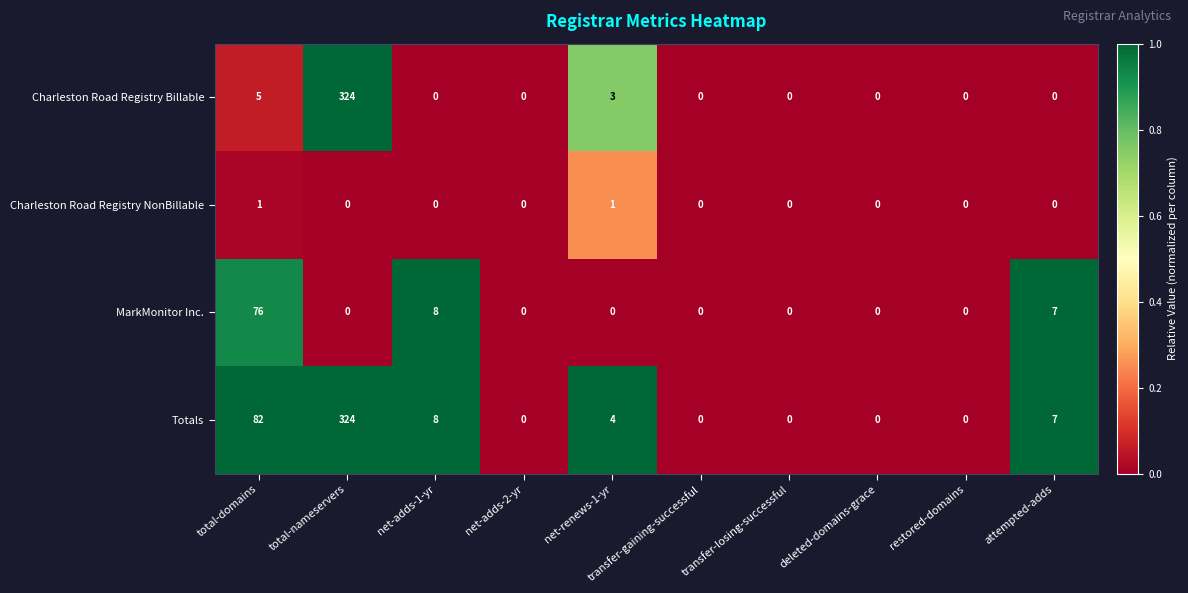

List the series in order of their overall mean, lowest first.

Charleston Road Registry NonBillable, MarkMonitor Inc., Charleston Road Registry Billable, Totals